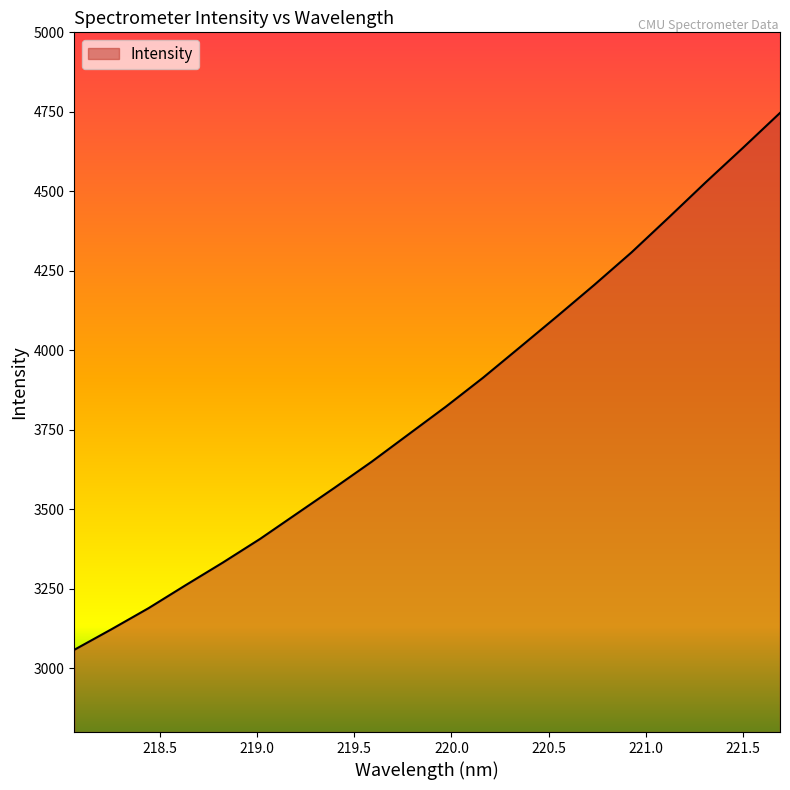

How many values exceed 3823?

10